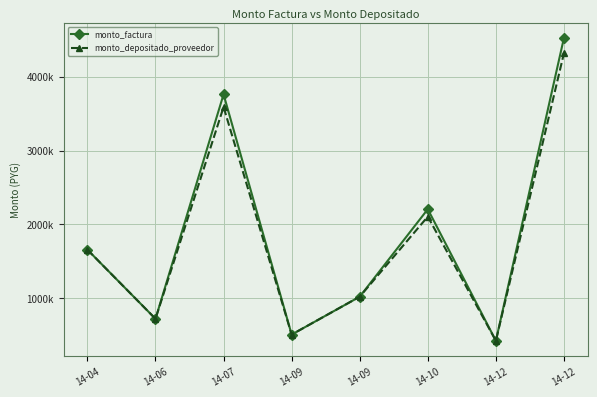

Reading left to right, what are all the values shown in this chart?

monto_factura: 14-04=1659000	14-06=725000	14-07=3759000	14-09=512000	14-09=1024000	14-10=2207000	14-12=428000	14-12=4522000
monto_depositado_proveedor: 14-04=1659000	14-06=725000	14-07=3588137	14-09=512000	14-09=1024000	14-10=2106682	14-12=428000	14-12=4316455